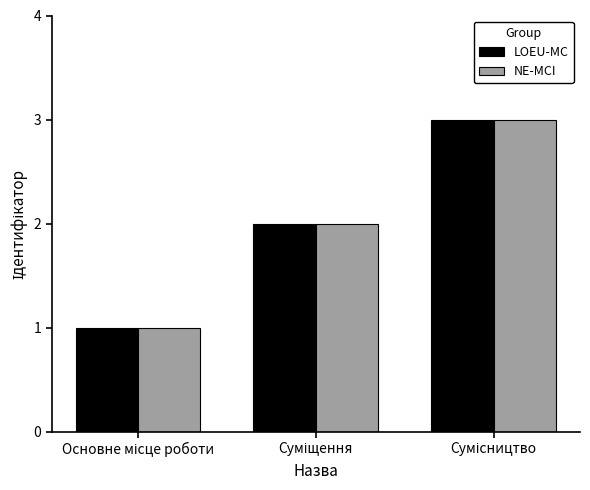

What is the highest value of the NE-MCI series?

3